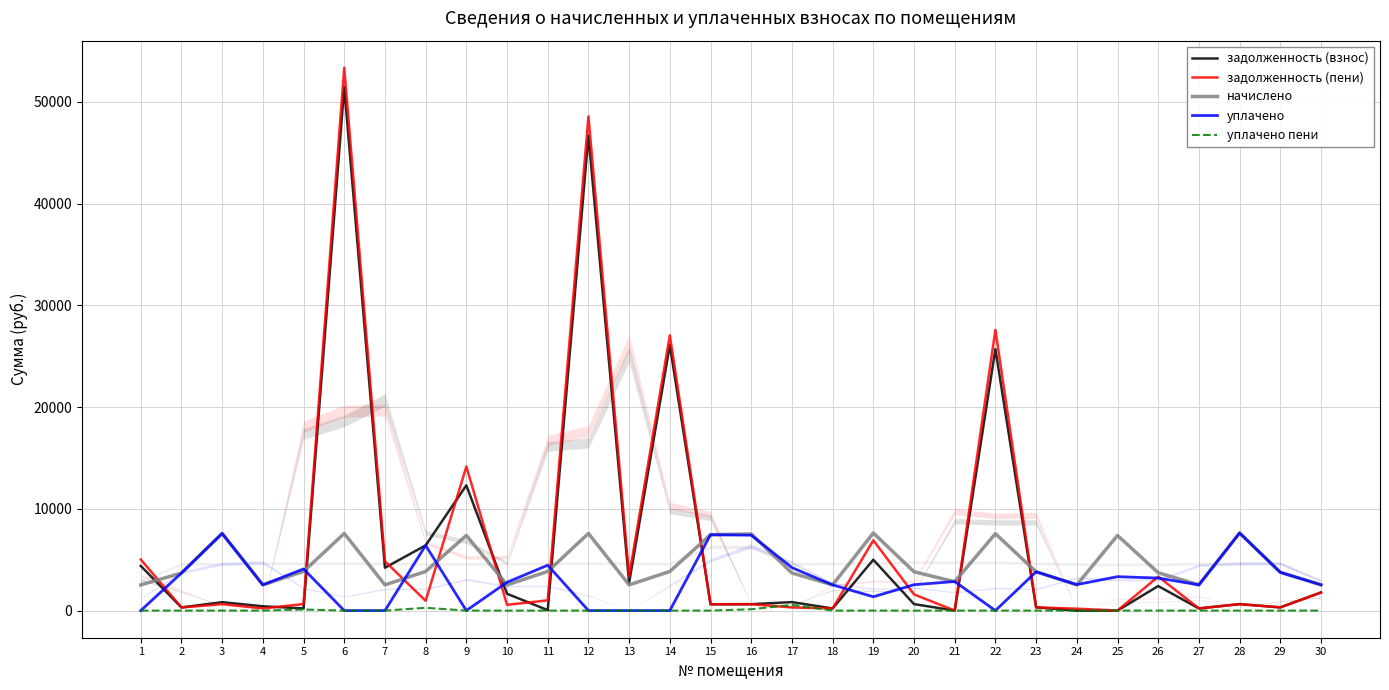

Reading left to right, list all the values displayed in this chart.

задолженность (взнос): 1=4390.0	2=307.4	3=825.0	4=421.2	5=214.7	6=51455.6	7=4212.0	8=6409.0	9=12311.0	10=1651.5	11=43.9	12=46681.0	13=2737.8	14=26098.4	15=621.4	16=627.9	17=832.8	18=208.9	19=4999.1	20=635.7	21=0.0	22=25698.2	23=316.6	24=0.0	25=0.0	26=2412.4	27=210.6	28=635.7	29=313.3	30=1784.1
задолженность (пени): 1=5021.8	2=307.4	3=631.8	4=210.6	5=640.9	6=53351.0	7=4843.8	8=961.3	9=14157.6	10=566.6	11=1005.2	12=48576.4	13=3369.6	14=27059.8	15=621.4	16=627.9	17=308.1	18=210.6	19=6906.2	20=1589.2	21=0.0	22=27587.7	23=317.9	24=184.6	25=0.0	26=3342.6	27=210.6	28=635.7	29=313.3	30=1770.4
начислено: 1=2527.2	2=3689.4	3=7581.6	4=2527.2	5=3845.4	6=7581.6	7=2527.2	8=3845.4	9=7386.6	10=2527.2	11=3845.4	12=7581.6	13=2527.2	14=3845.4	15=7456.8	16=7534.8	17=3697.2	18=2527.2	19=7628.4	20=3814.2	21=2839.2	22=7558.2	23=3814.2	24=2527.2	25=7386.6	26=3720.6	27=2527.2	28=7628.4	29=3759.6	30=2527.2
уплачено: 1=0.0	2=3689.4	3=7581.6	4=2526.5	5=4093.7	6=0.0	7=0.0	8=6409.0	9=0.0	10=2784.7	11=4458.8	12=0.1	13=0.0	14=0.0	15=7456.8	16=7410.3	17=4221.9	18=2527.2	19=1357.9	20=2542.8	21=2856.2	22=0.0	23=3814.2	24=2553.2	25=3333.0	26=3196.9	27=2527.2	28=7628.4	29=3759.6	30=2539.5
уплачено пени: 1=0.0	2=0.0	3=2.1	4=2.2	5=105.7	6=0.0	7=0.0	8=272.2	9=0.0	10=0.0	11=0.0	12=0.0	13=0.0	14=0.0	15=0.0	16=130.1	17=555.1	18=1.7	19=0.0	20=0.0	21=0.0	22=0.0	23=0.0	24=0.0	25=0.0	26=0.0	27=0.0	28=0.0	29=0.0	30=0.0